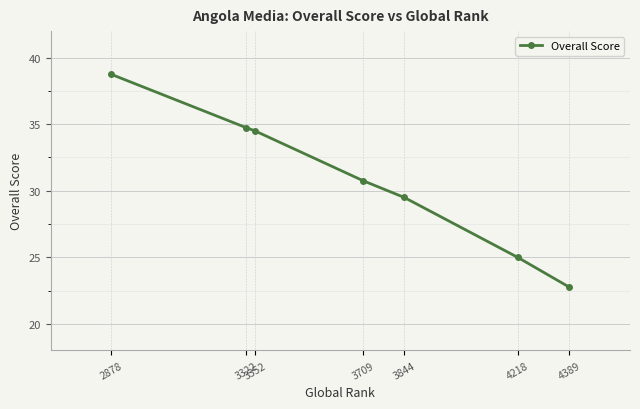

True or false: the data shows 10.4 at 3322.

False